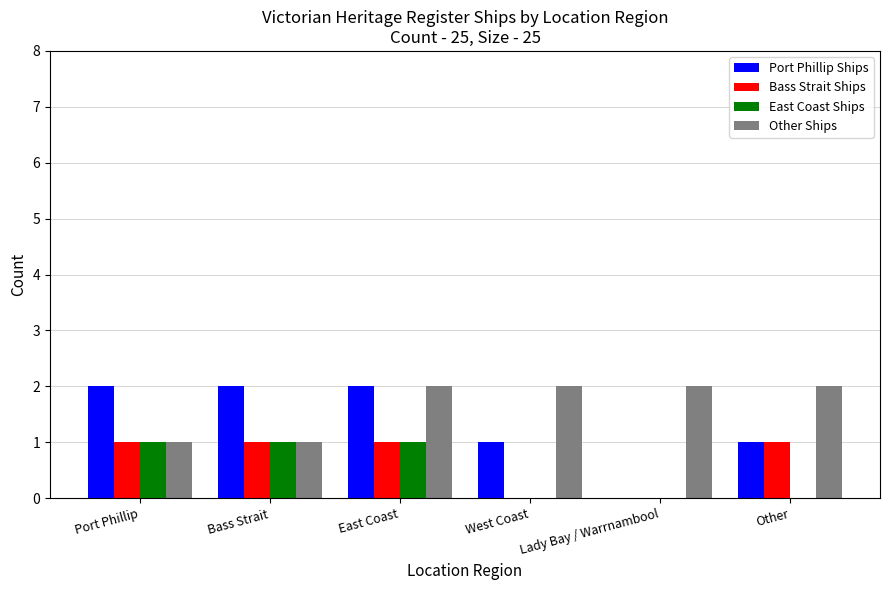

True or false: Bass Strait Ships has a value of 1 at East Coast.

True